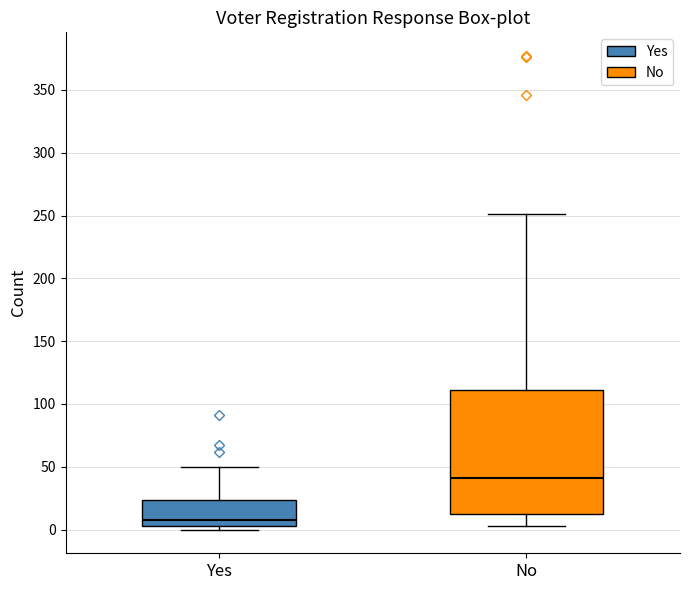

Reading left to right, read every box against the y-axis: the position of its median line, the range the box covers, and the ends of its whiskers. The values are not printed on the chart, so give them approximately, as read against the axis.

Yes: median 10, box 5 to 25, whiskers 0 to 50
No: median 40, box 15 to 110, whiskers 5 to 250